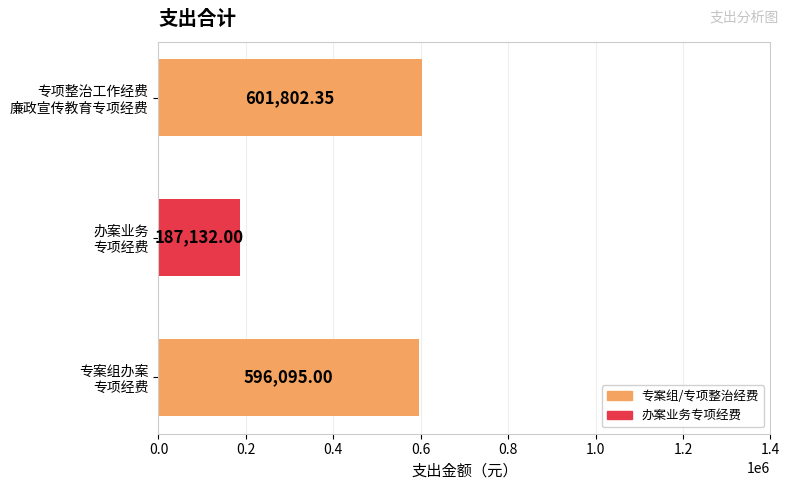

What is the average value?

461676.5